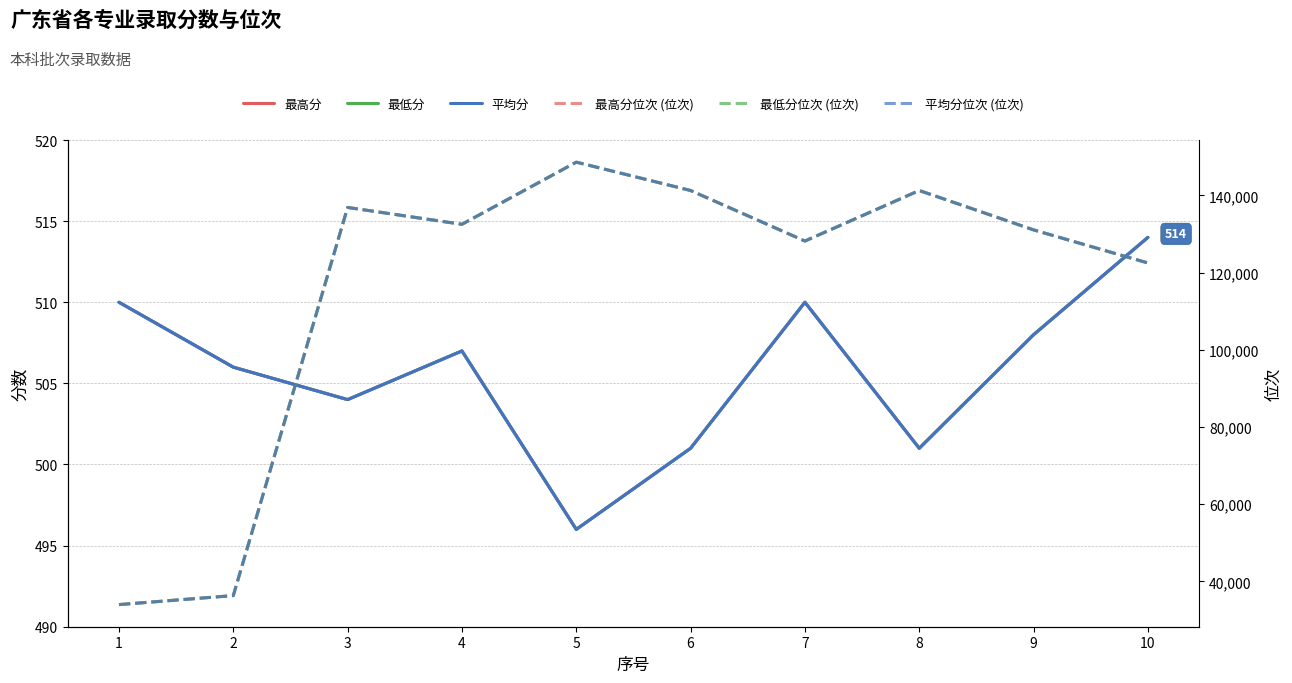

What is the difference between the 最高分位次 (位次) values at 8 and 5?

7339